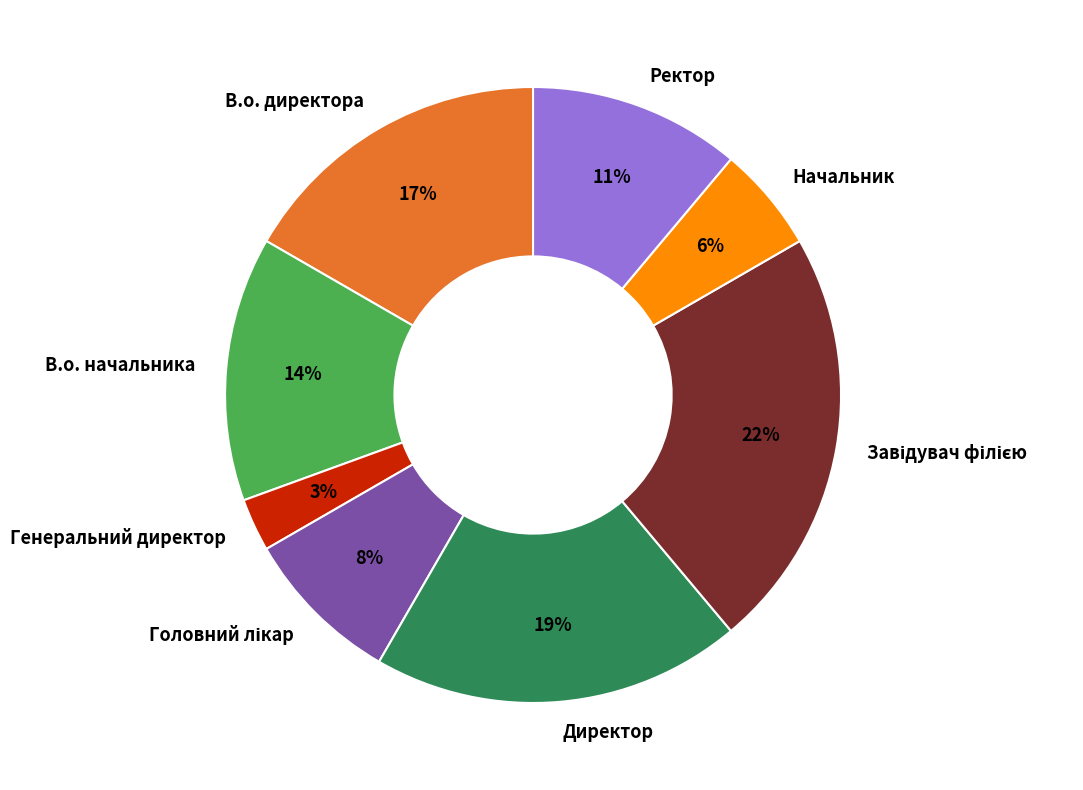

Which slice is the smallest?

Генеральний директор